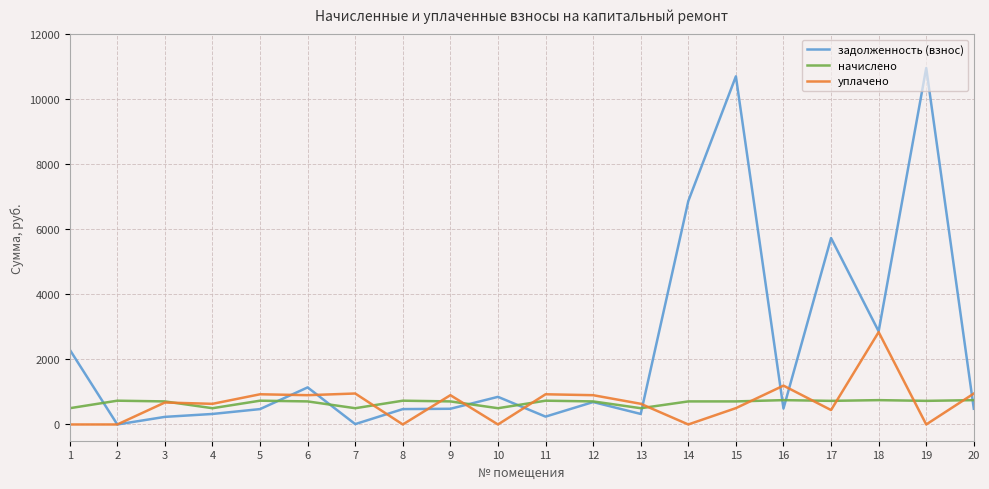

Rank the series at 14 from lowest to highest value.

уплачено, начислено, задолженность (взнос)